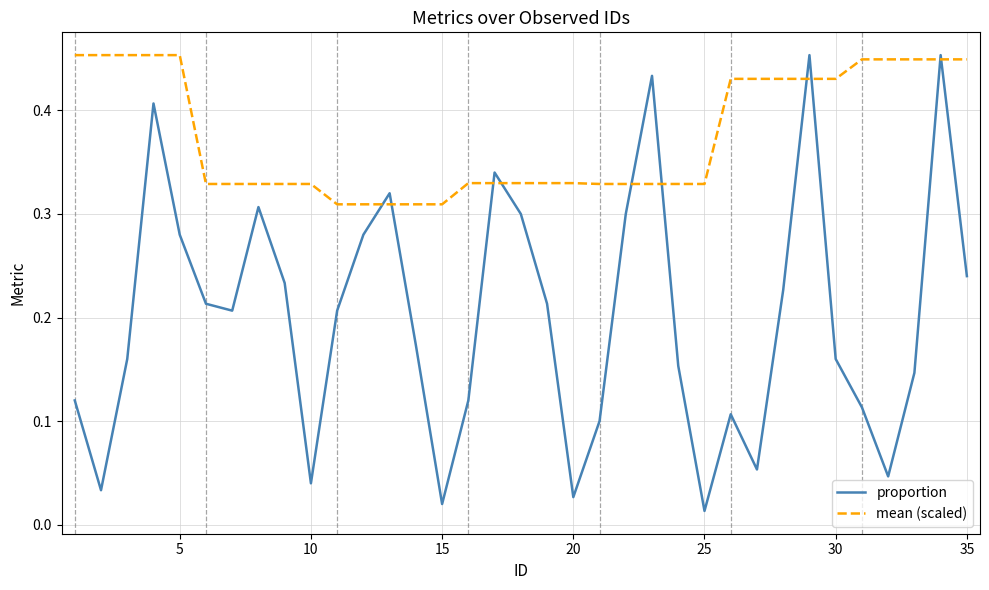

Rank the series by their average value, from lowest to highest.

proportion, mean (scaled)